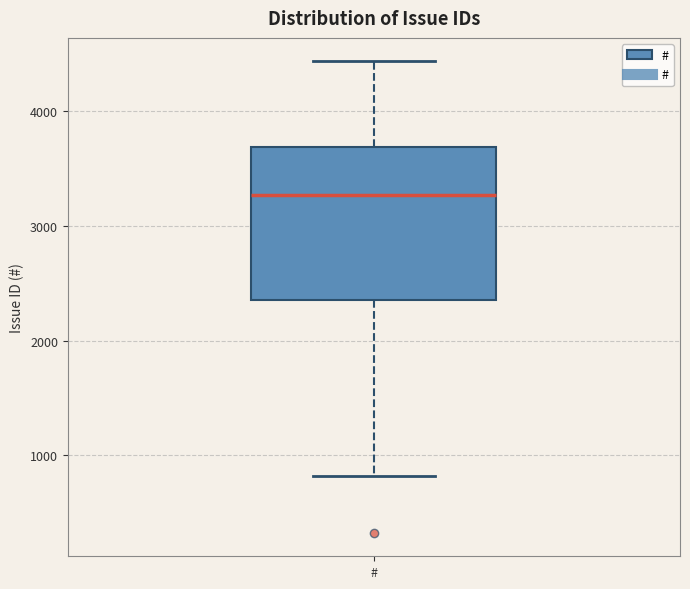

Read this box plot against the y-axis: the position of the median line, the range covered by the box, and the ends of both whiskers. The values are not printed on the chart, so give them approximately, as read against the axis.

median 3300, box 2400 to 3700, whiskers 800 to 4400